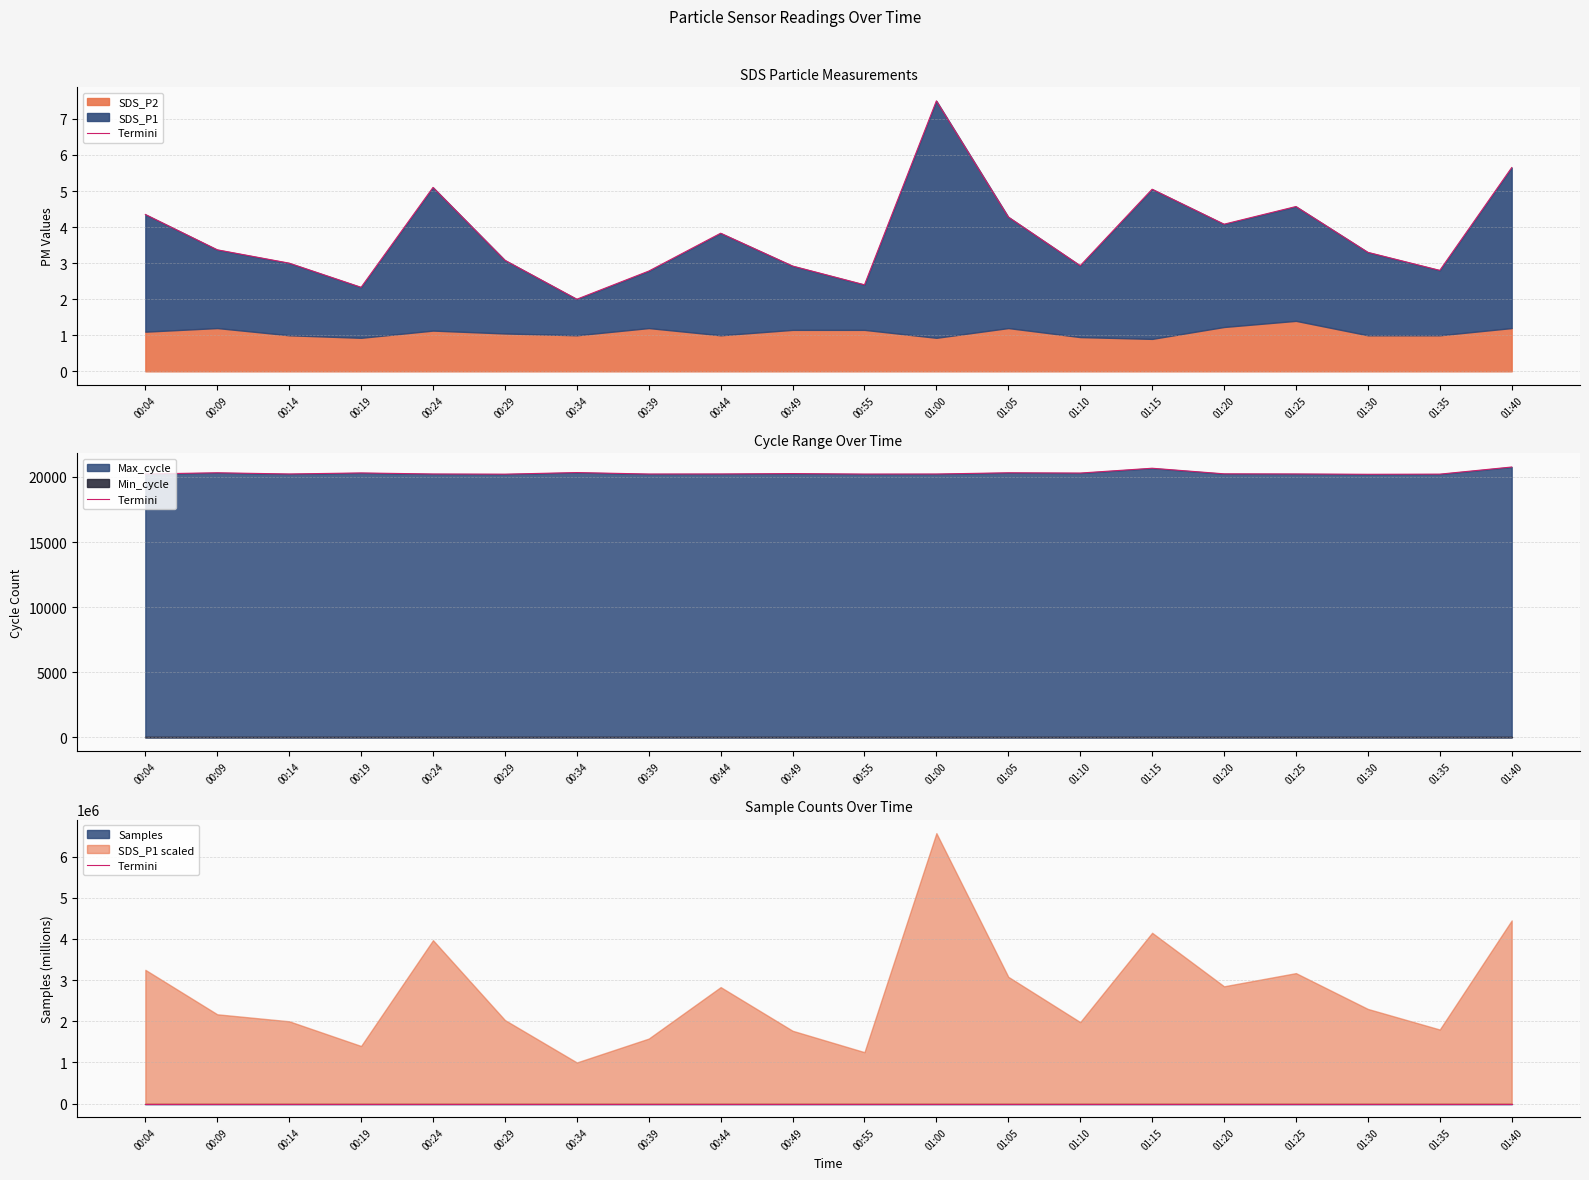

What is the label of the 15th point from the left?

01:15